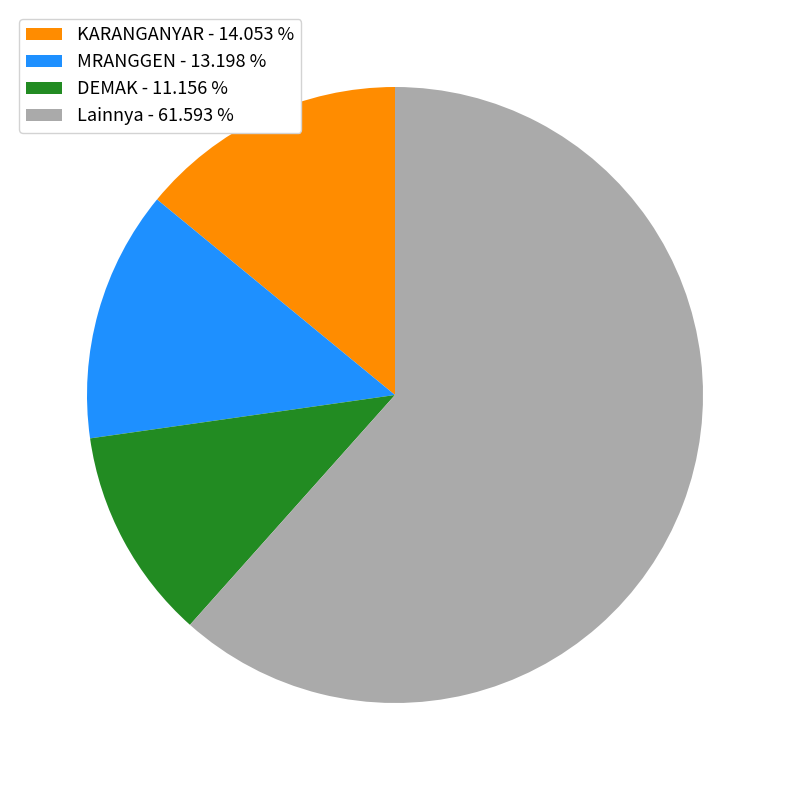

Rank the categories by value from lowest to highest.

DEMAK - 11.156 %, MRANGGEN - 13.198 %, KARANGANYAR - 14.053 %, Lainnya - 61.593 %